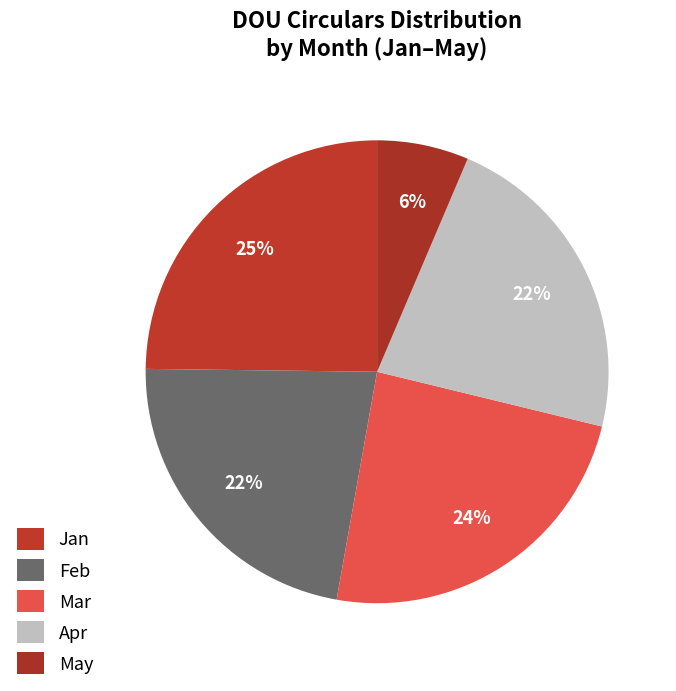

Which category has the biggest portion of the pie?

Jan